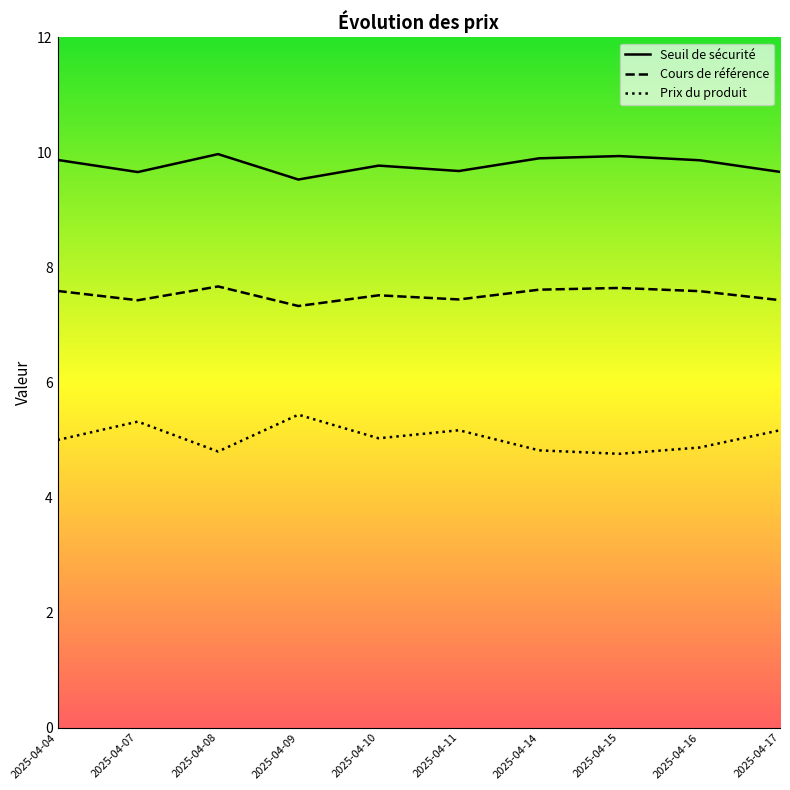

Where is Prix du produit nearest to the value 5?

2025-04-04